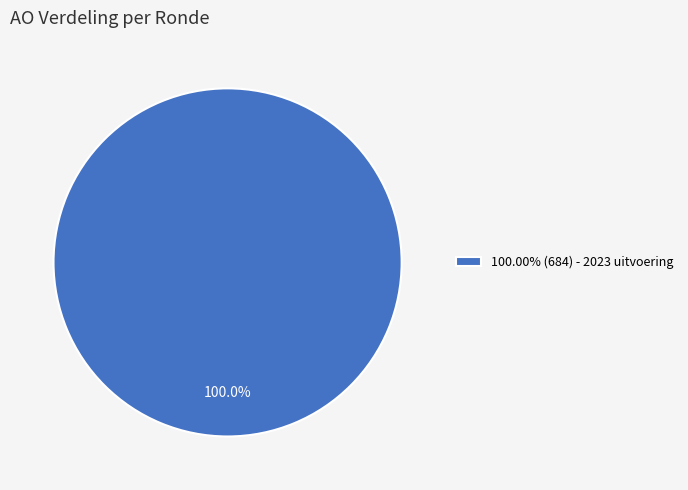

How many segments does this pie chart have?

1